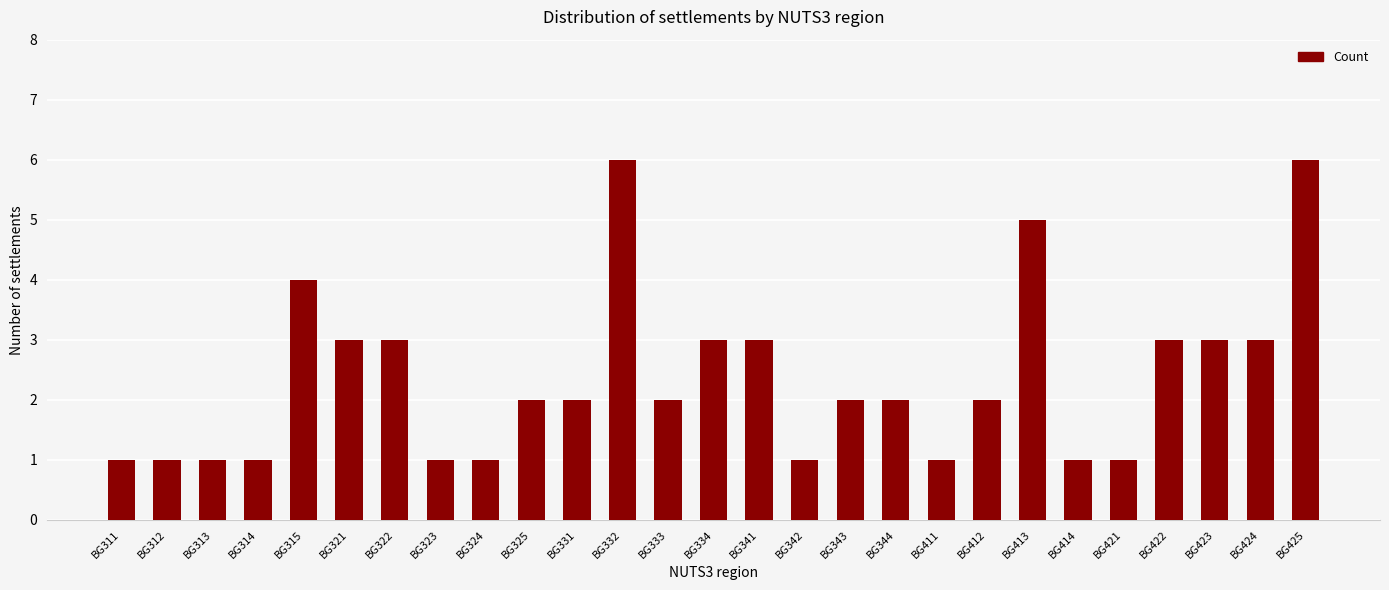

Approximately how many times larger is the value at BG312 compared to BG332?

0.2